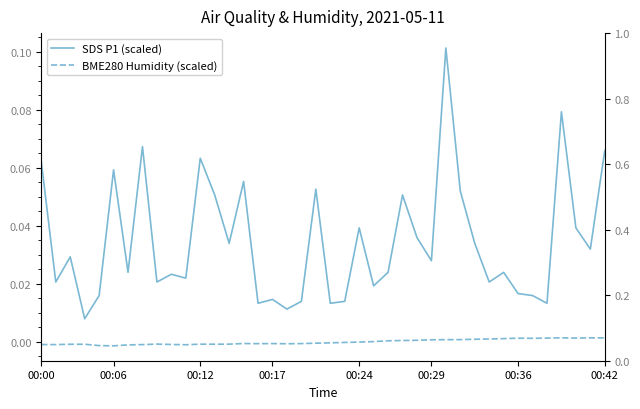

What is the total value across all series at 25?

0.1